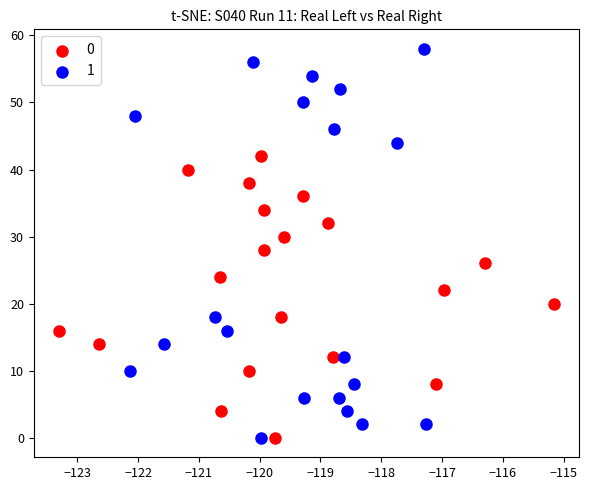

Which series has the largest Y range (max minus min)?

1